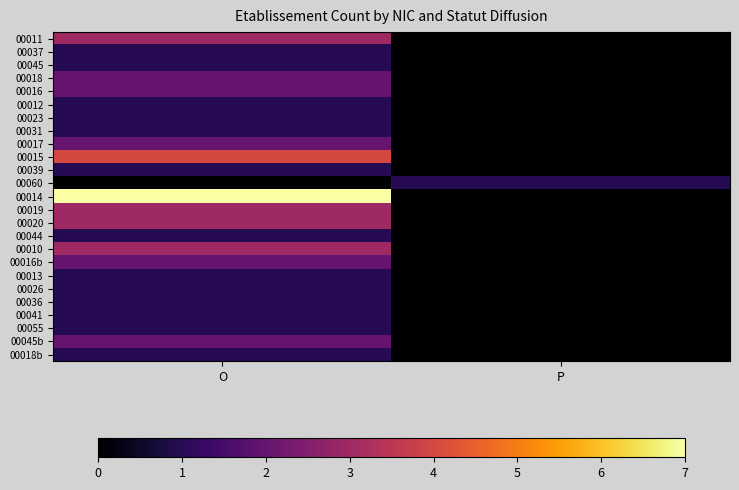

Reading right to left, what are all the values shown in this chart?

00011: P=0	O=3
00037: P=0	O=1
00045: P=0	O=1
00018: P=0	O=2
00016: P=0	O=2
00012: P=0	O=1
00023: P=0	O=1
00031: P=0	O=1
00017: P=0	O=2
00015: P=0	O=4
00039: P=0	O=1
00060: P=1	O=0
00014: P=0	O=7
00019: P=0	O=3
00020: P=0	O=3
00044: P=0	O=1
00010: P=0	O=3
00016b: P=0	O=2
00013: P=0	O=1
00026: P=0	O=1
00036: P=0	O=1
00041: P=0	O=1
00055: P=0	O=1
00045b: P=0	O=2
00018b: P=0	O=1